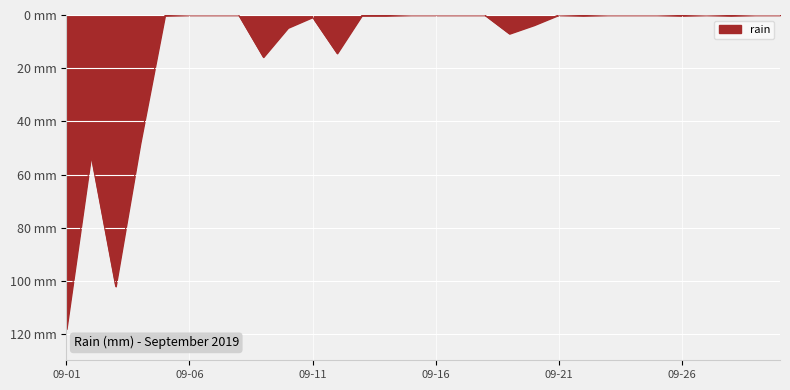

Does the chart have visible grid lines?

Yes